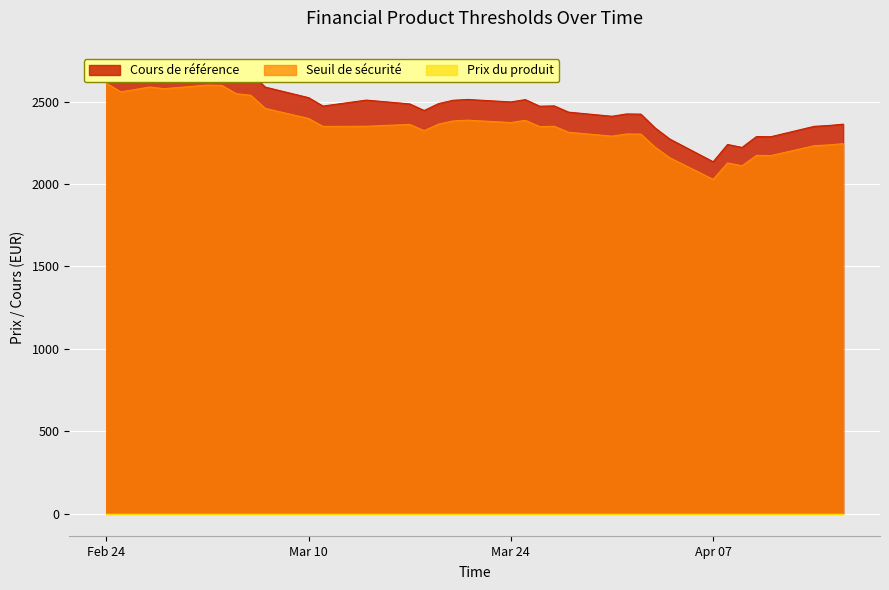

Reading right to left, transcribe all the data shown in this chart.

Cours de référence: 2025-02-24=2749.0	2025-02-25=2694.0	2025-02-26=2709.0	2025-02-27=2725.0	2025-02-28=2714.0	2025-03-03=2737.0	2025-03-04=2735.0	2025-03-05=2682.0	2025-03-06=2672.0	2025-03-07=2588.0	2025-03-10=2524.0	2025-03-11=2473.0	2025-03-14=2509.0	2025-03-17=2486.0	2025-03-18=2446.0	2025-03-19=2488.0	2025-03-20=2508.0	2025-03-21=2513.0	2025-03-24=2498.0	2025-03-25=2512.0	2025-03-26=2472.0	2025-03-27=2474.0	2025-03-28=2436.0	2025-03-31=2411.0	2025-04-01=2425.0	2025-04-02=2424.0	2025-04-03=2339.0	2025-04-04=2273.0	2025-04-07=2135.0	2025-04-08=2240.0	2025-04-09=2222.0	2025-04-10=2288.0	2025-04-11=2287.0	2025-04-14=2350.0	2025-04-15=2355.0	2025-04-16=2363.0
Seuil de sécurité: 2025-02-24=2611.6	2025-02-25=2559.3	2025-02-26=2573.6	2025-02-27=2588.8	2025-02-28=2578.3	2025-03-03=2600.2	2025-03-04=2598.2	2025-03-05=2547.9	2025-03-06=2538.4	2025-03-07=2458.6	2025-03-10=2397.8	2025-03-11=2349.3	2025-03-14=2350.3	2025-03-17=2361.7	2025-03-18=2323.7	2025-03-19=2363.6	2025-03-20=2382.6	2025-03-21=2387.3	2025-03-24=2373.1	2025-03-25=2386.4	2025-03-26=2348.4	2025-03-27=2350.3	2025-03-28=2314.2	2025-03-31=2290.4	2025-04-01=2303.8	2025-04-02=2302.8	2025-04-03=2222.1	2025-04-04=2159.3	2025-04-07=2028.2	2025-04-08=2128.0	2025-04-09=2110.9	2025-04-10=2173.6	2025-04-11=2172.7	2025-04-14=2232.5	2025-04-15=2237.2	2025-04-16=2244.8
Prix du produit: 2025-02-24=0.0	2025-02-25=0.0	2025-02-26=0.0	2025-02-27=0.0	2025-02-28=0.0	2025-03-03=0.0	2025-03-04=0.0	2025-03-05=0.0	2025-03-06=0.0	2025-03-07=0.0	2025-03-10=0.0	2025-03-11=0.0	2025-03-14=0.0	2025-03-17=0.0	2025-03-18=0.0	2025-03-19=0.0	2025-03-20=0.0	2025-03-21=0.0	2025-03-24=0.0	2025-03-25=0.0	2025-03-26=0.0	2025-03-27=0.0	2025-03-28=0.0	2025-03-31=0.0	2025-04-01=0.0	2025-04-02=0.0	2025-04-03=0.0	2025-04-04=0.0	2025-04-07=0.0	2025-04-08=0.0	2025-04-09=0.0	2025-04-10=0.0	2025-04-11=0.0	2025-04-14=0.0	2025-04-15=0.0	2025-04-16=0.0